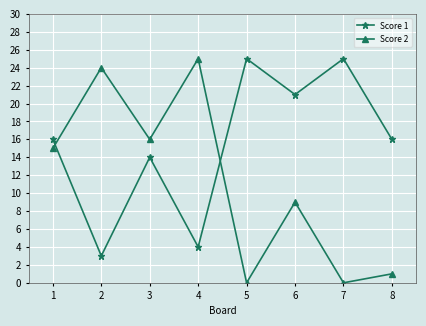

Is this an area chart (filled region under the line)?

No